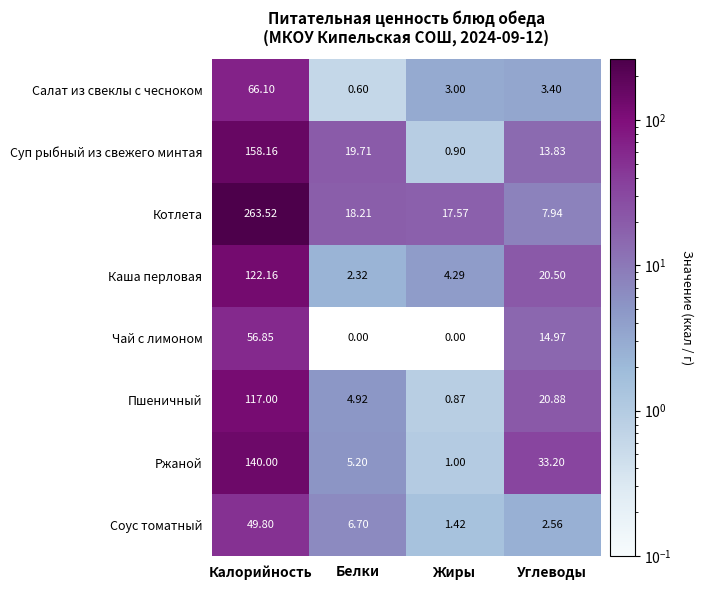

Count the number of categories in the chart.

4